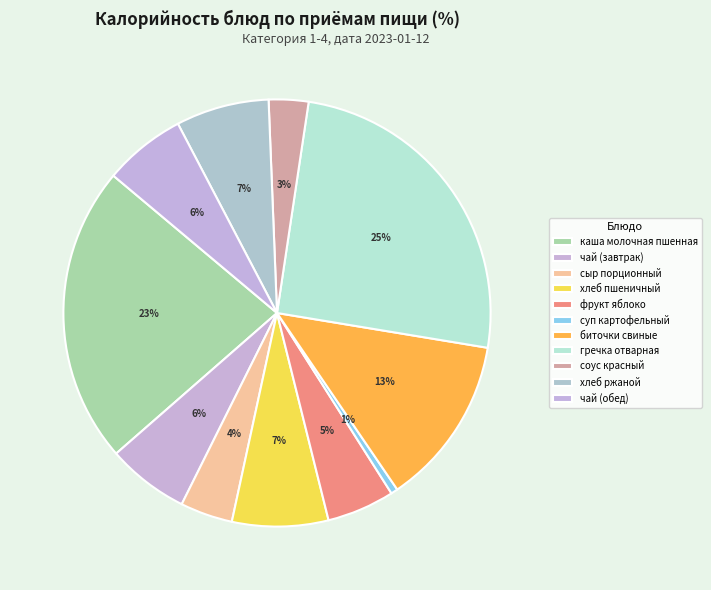

Which category has the biggest portion of the pie?

гречка отварная